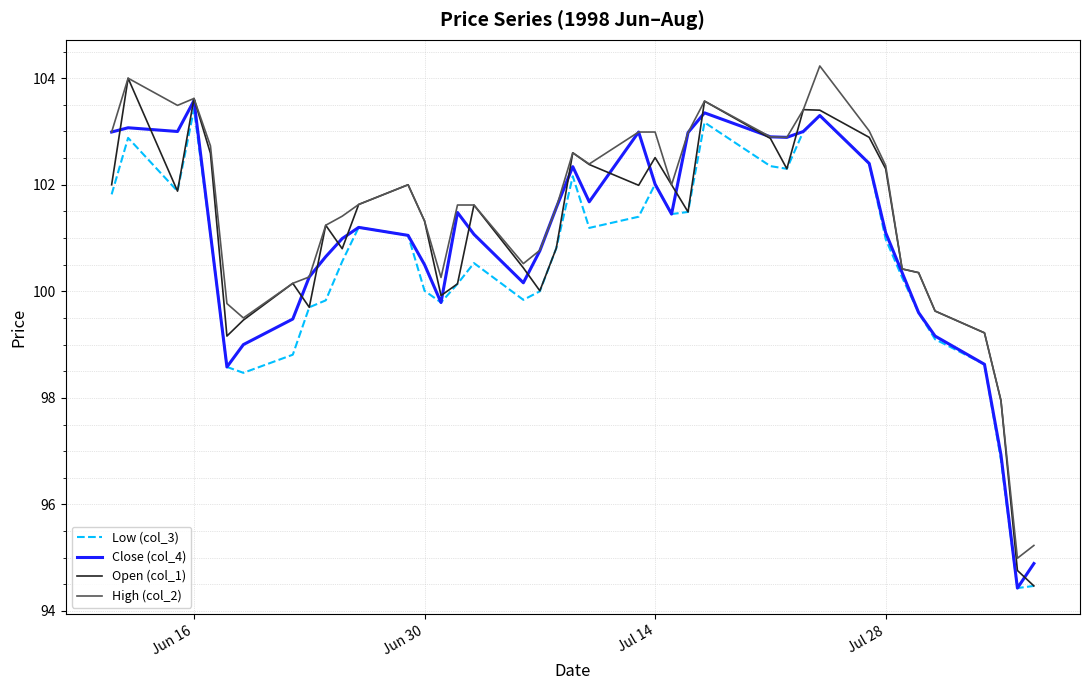

In Close (col_4), how many points are higher than both neighbors (excluding endpoints)?

8